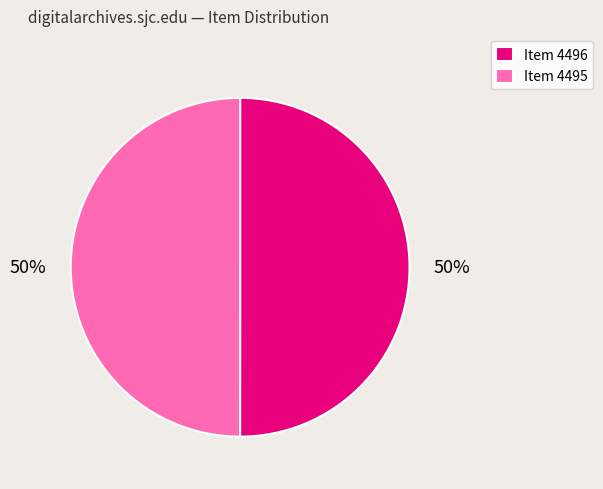

True or false: Item 4496 accounts for 50% of the total.

True